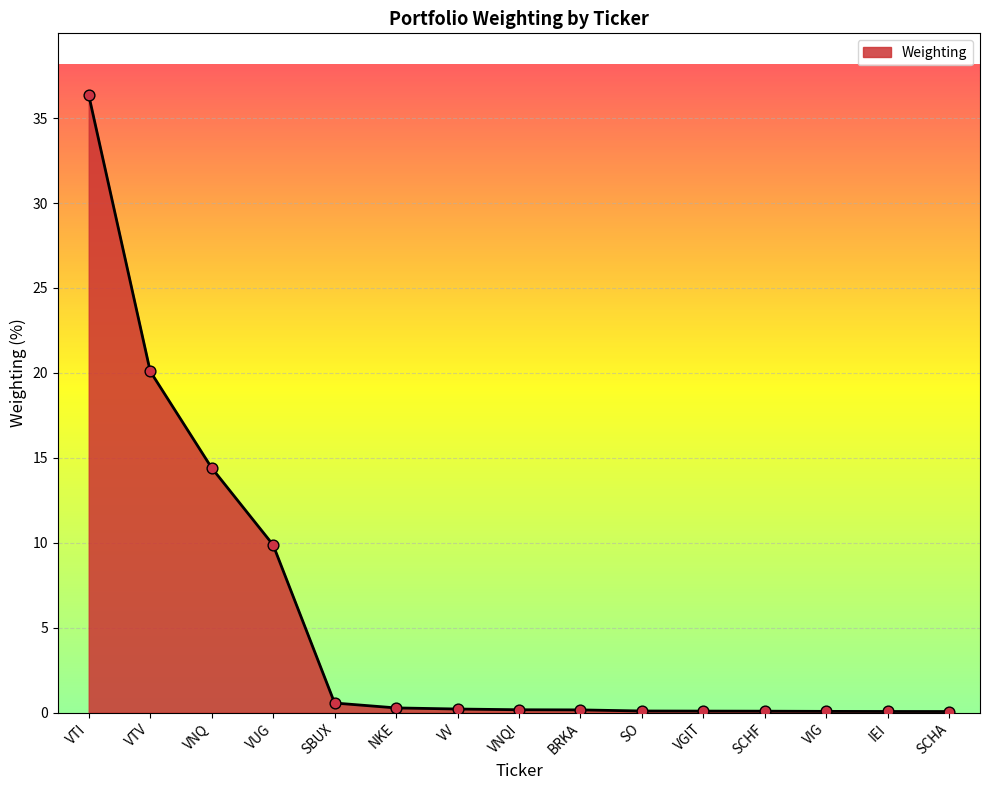

Between VNQI and VTV, which is larger?

VTV